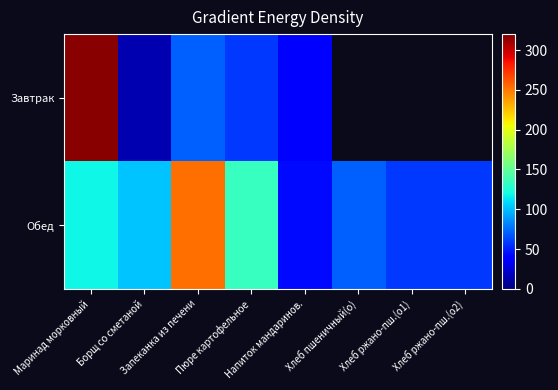

At how many categories does at least one series exceed 209?

2